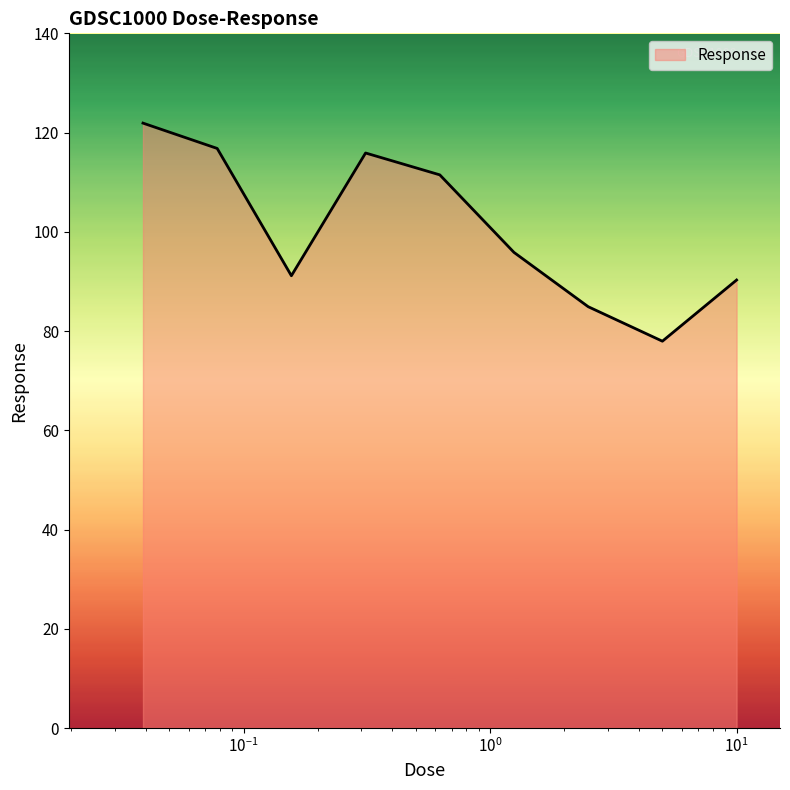

What is the minimum value shown in the chart?

78.0